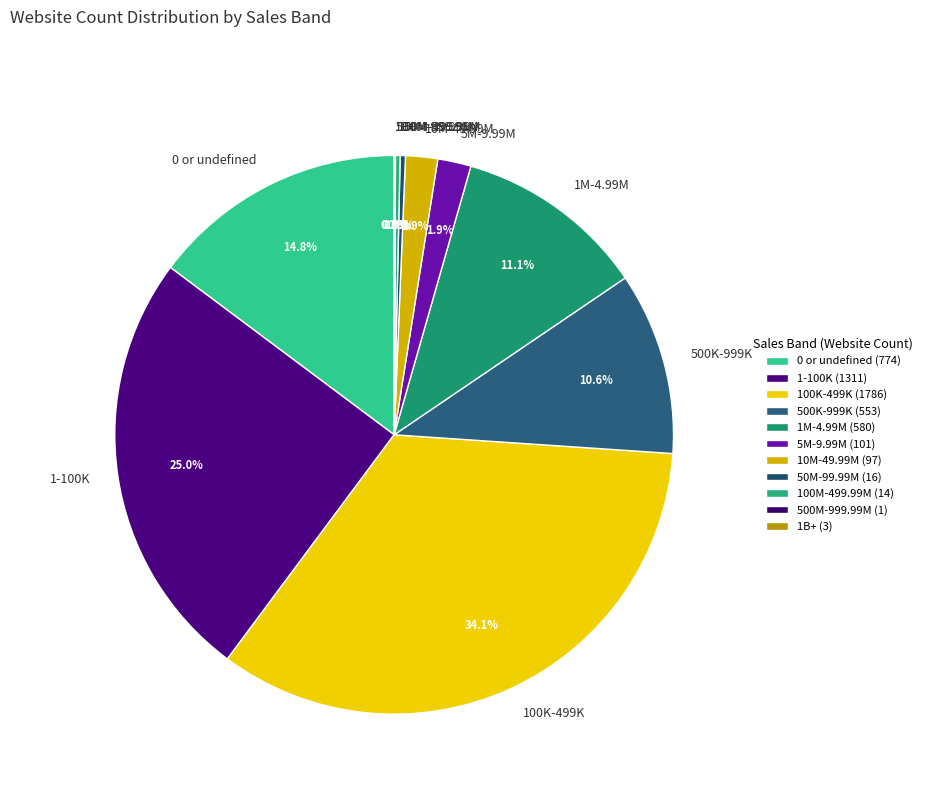

Which slice is the largest?

100K-499K